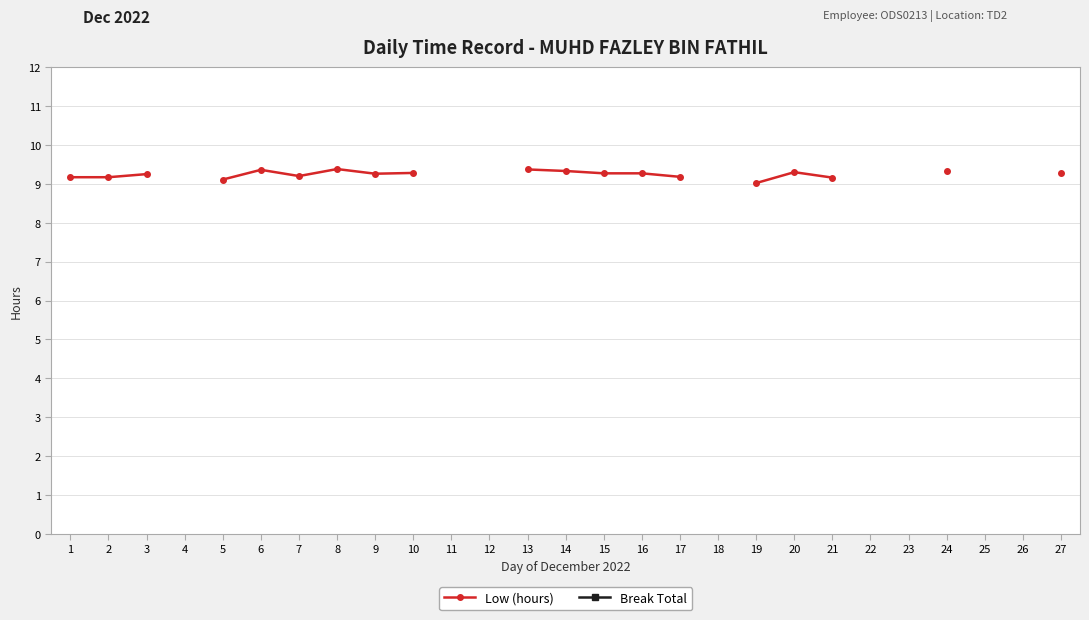

What are all the series names shown in the legend?

Low (hours), Break Total